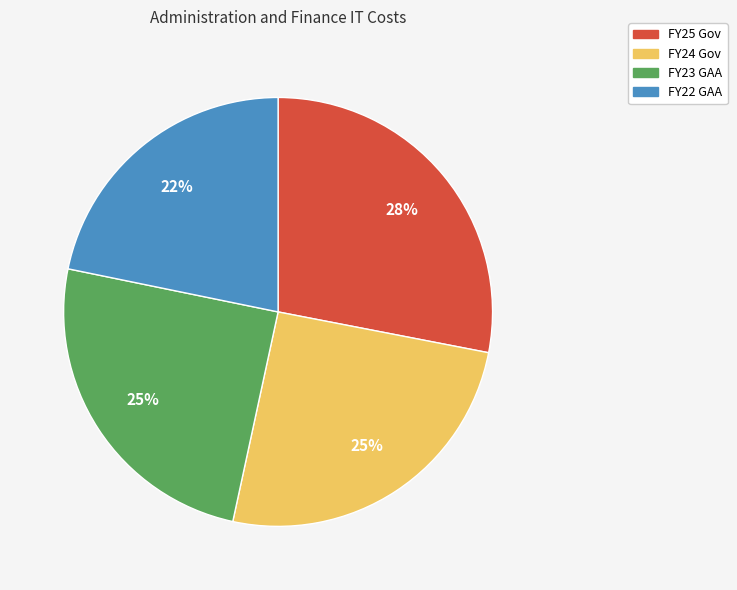

To the nearest percent, what percentage of the pie is FY25 Gov?

28%